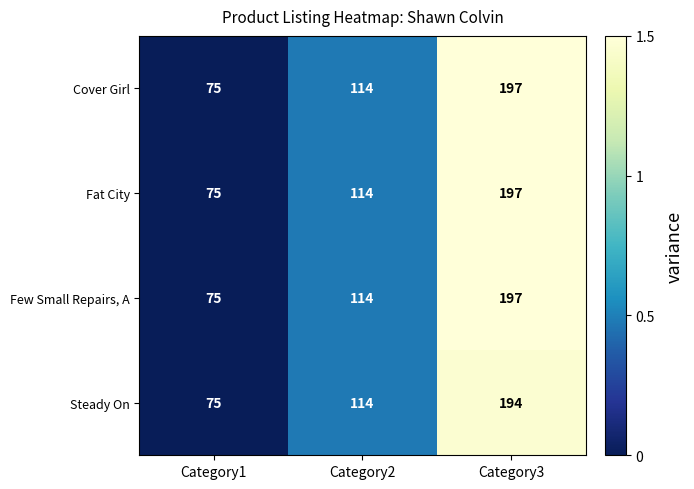

Reading right to left, what are all the values shown in this chart?

Cover Girl: 197	114	75
Fat City: 197	114	75
Few Small Repairs, A: 197	114	75
Steady On: 194	114	75